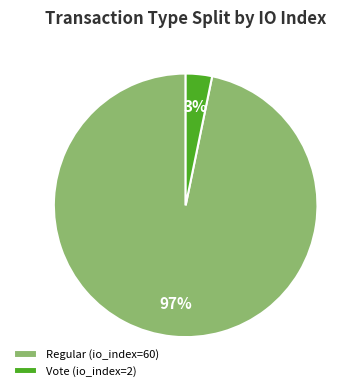

Which slice is the smallest?

Vote (io_index=2)